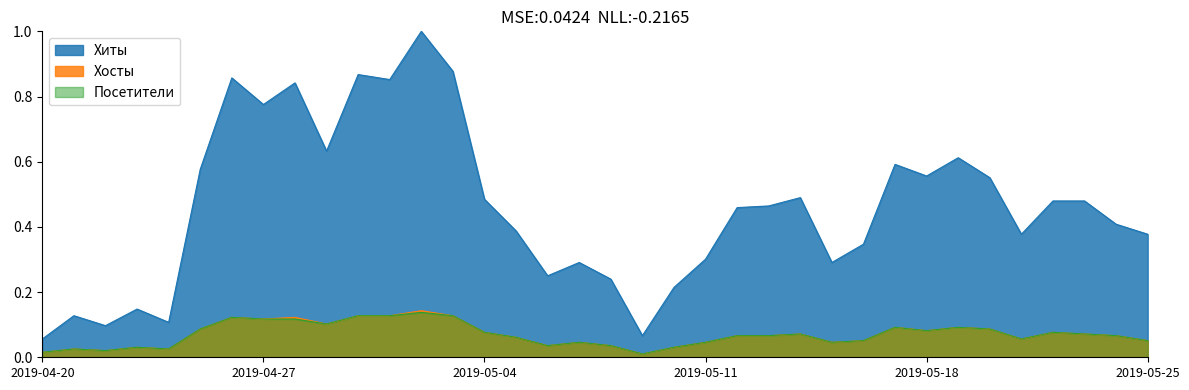

Reading left to right, extract all data points from this chart.

Хиты: 0.1	0.1	0.1	0.1	0.1	0.6	0.9	0.8	0.8	0.6	0.9	0.9	1.0	0.9	0.5	0.4	0.2	0.3	0.2	0.1	0.2	0.3	0.5	0.5	0.5	0.3	0.3	0.6	0.6	0.6	0.6	0.4	0.5	0.5	0.4	0.4
Хосты: 0.0	0.0	0.0	0.0	0.0	0.1	0.1	0.1	0.1	0.1	0.1	0.1	0.1	0.1	0.1	0.1	0.0	0.0	0.0	0.0	0.0	0.0	0.1	0.1	0.1	0.0	0.1	0.1	0.1	0.1	0.1	0.1	0.1	0.1	0.1	0.1
Посетители: 0.0	0.0	0.0	0.0	0.0	0.1	0.1	0.1	0.1	0.1	0.1	0.1	0.1	0.1	0.1	0.1	0.0	0.0	0.0	0.0	0.0	0.0	0.1	0.1	0.1	0.0	0.1	0.1	0.1	0.1	0.1	0.1	0.1	0.1	0.1	0.1